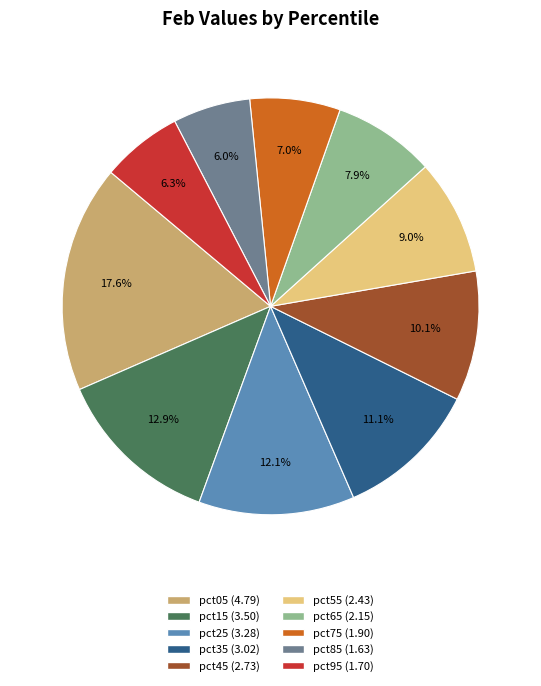

Which category has the biggest portion of the pie?

pct05